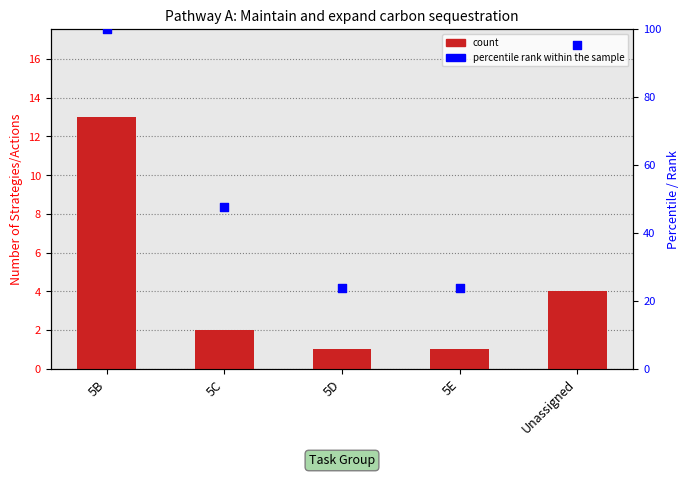

At how many categories does at least one series exceed 45?

3